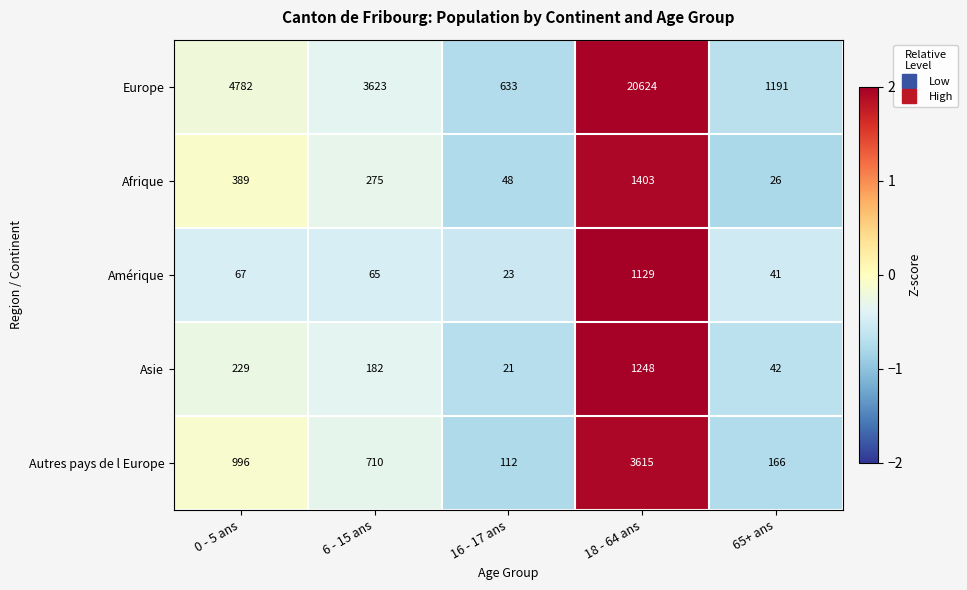

The Asie series shows 5 at 16 - 17 ans. True or false?

False